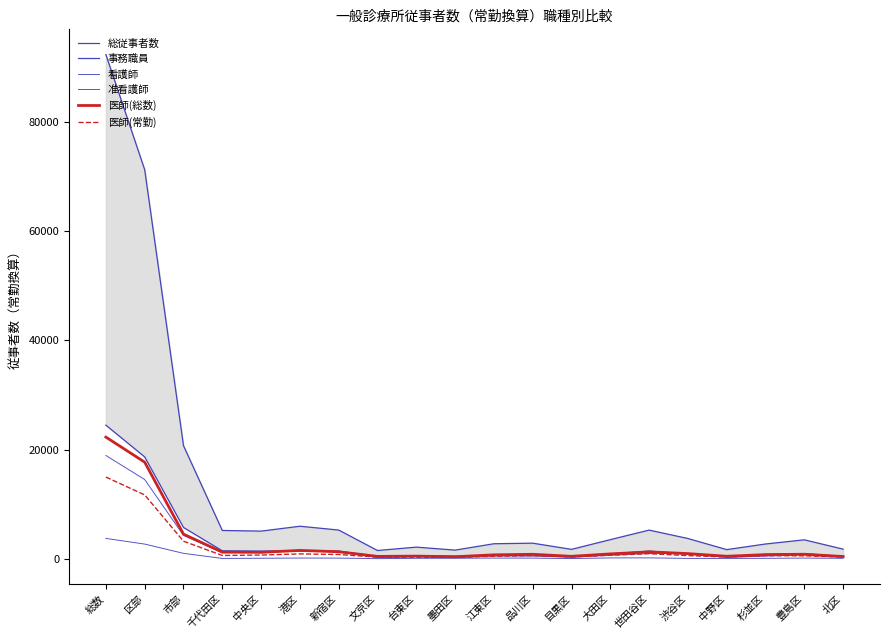

What is the label of the 13th point from the right?

文京区